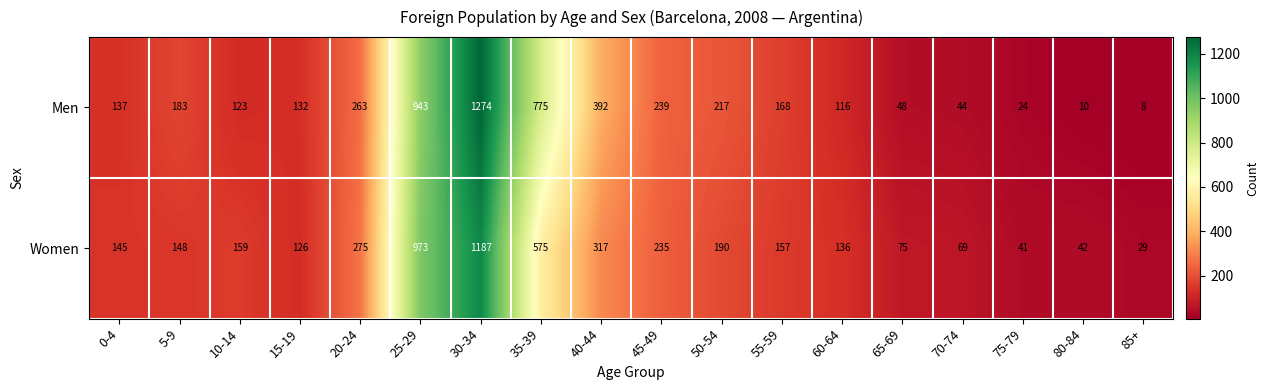

Which series has the largest range (max minus min)?

Men